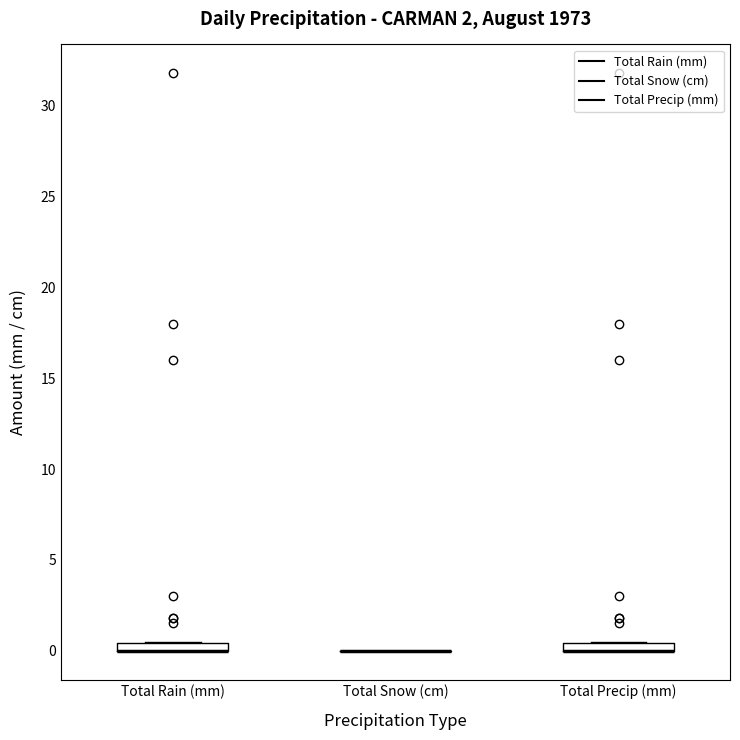

Where is the upper edge of the box for Total Rain (mm) on the y-axis? The values are not printed on the chart, so give them approximately, as read against the axis.

0.5